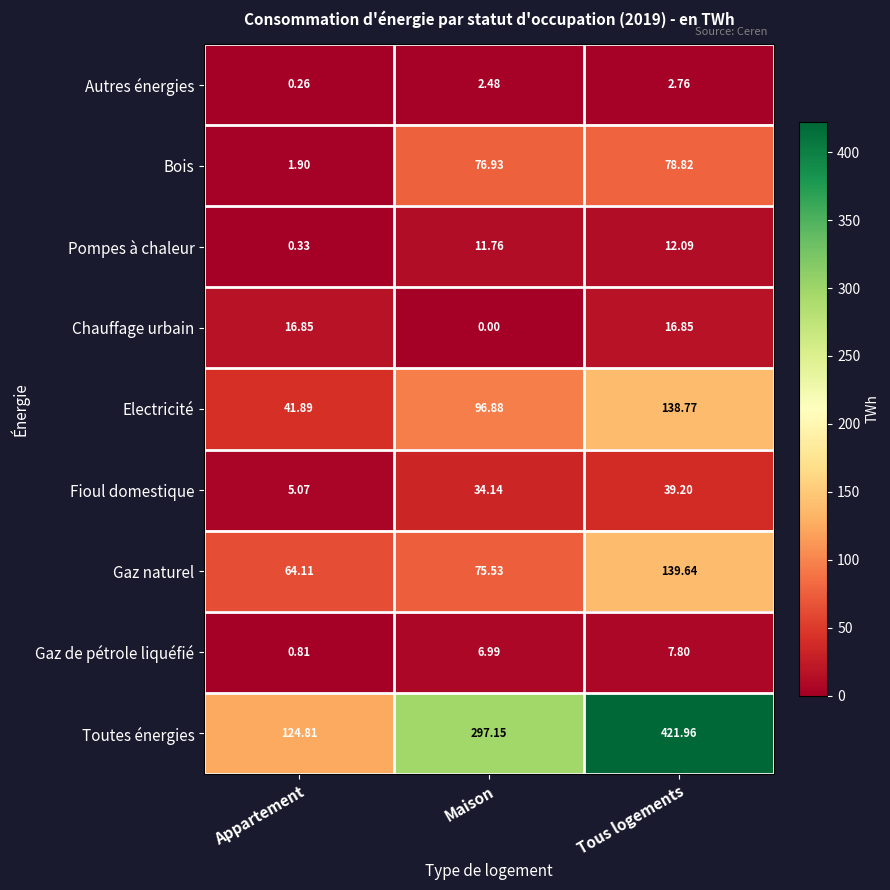

Which series changed the most between Maison and Tous logements?

Toutes énergies